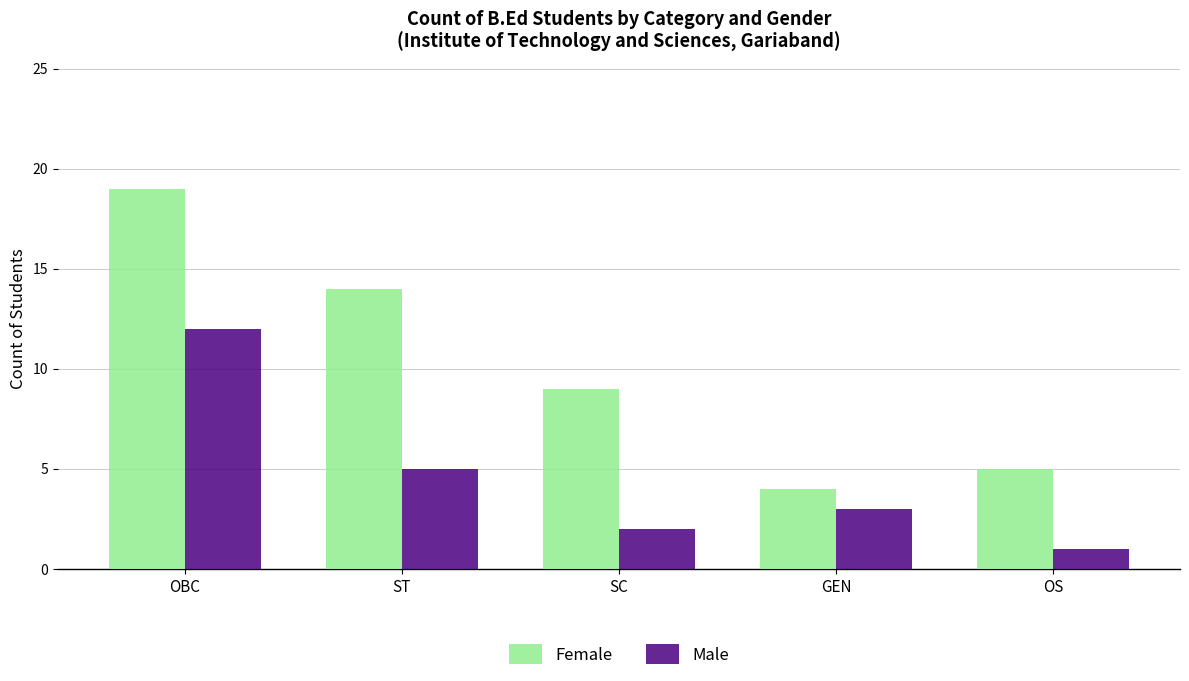

The value of Male at OS is 0. True or false?

False